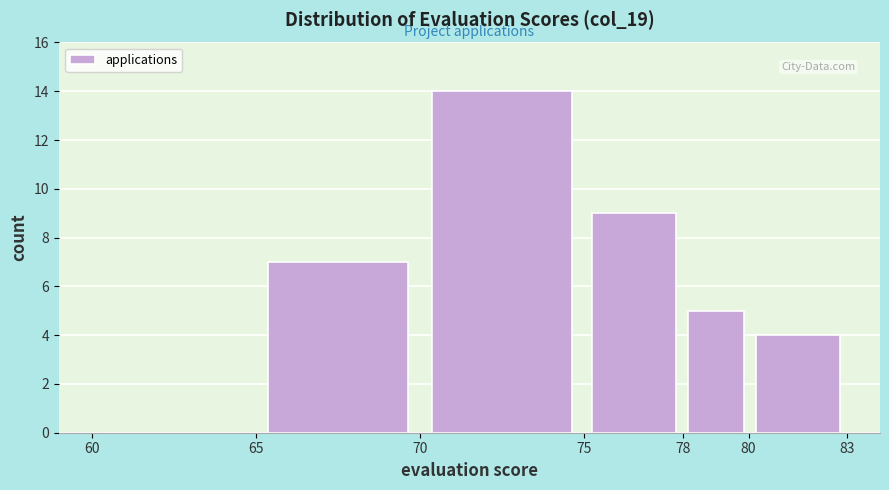

Reading left to right, list every bar in this chart as the range it spans on the x-axis followed by its height. The values are not printed on the chart, so give them approximately, as read against the axis.

60 to 65: 0
65 to 70: 7
70 to 75: 14
75 to 78: 9
78 to 80: 5
80 to 83: 4